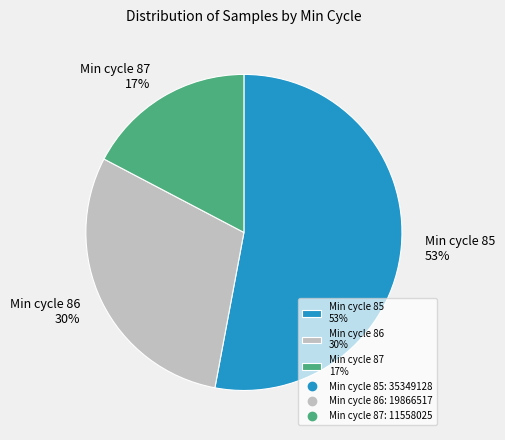

To the nearest percent, what is the combined percentage of Min cycle 87 17% and Min cycle 85 53%?

70%